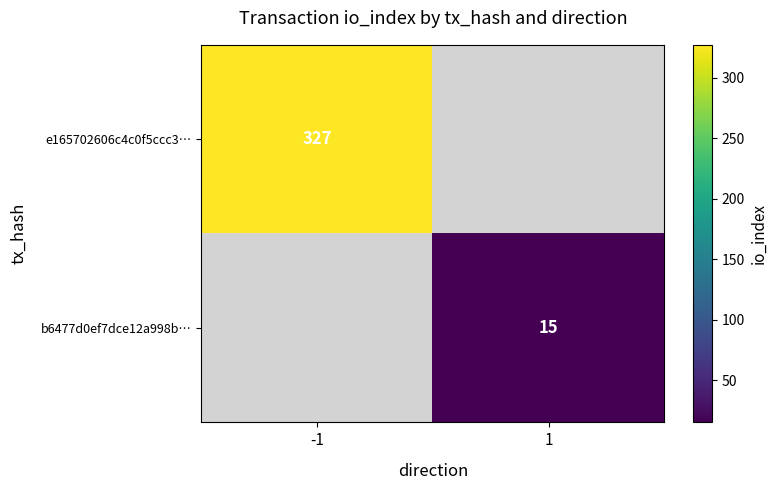

At which label is b6477d0ef7dce12a998b… closest to 1?

-1